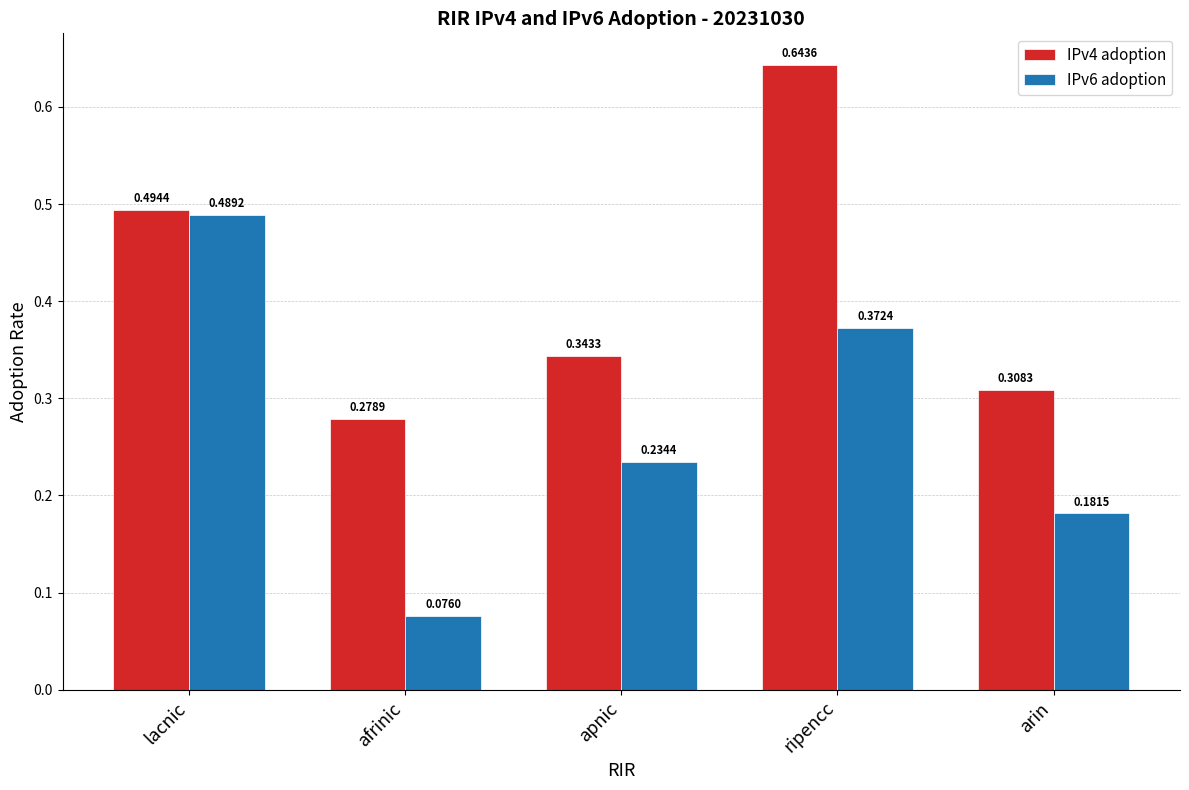

At ripencc, list the series in order from largest to smallest.

IPv4 adoption, IPv6 adoption